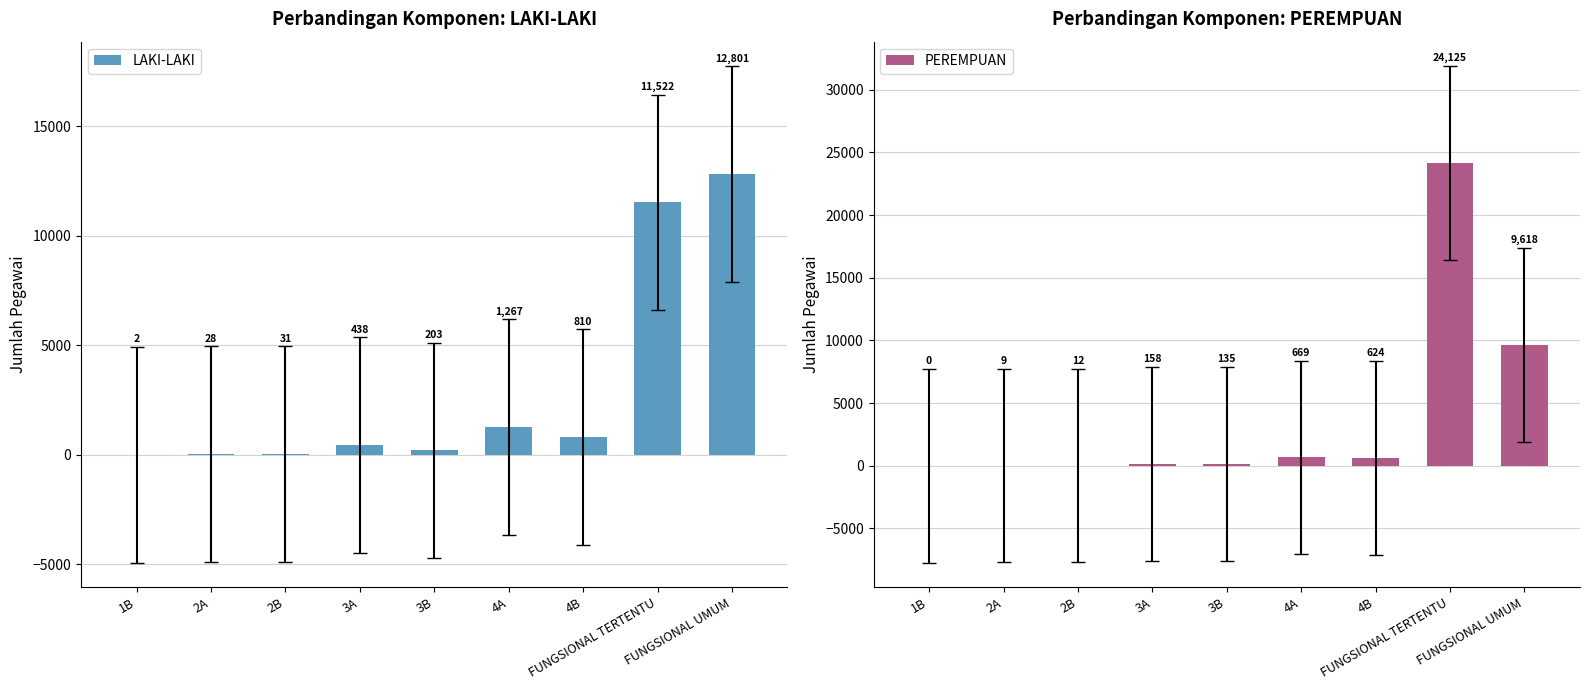

What is the difference between the LAKI-LAKI values at 4B and 3B?

607